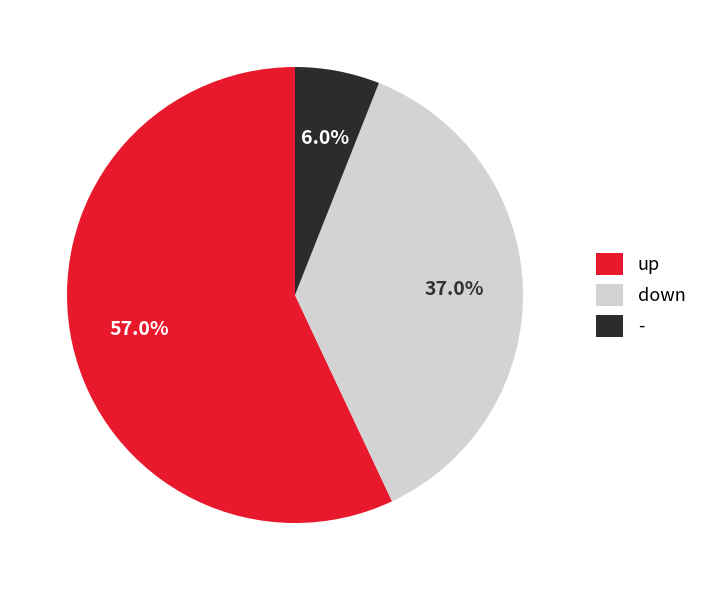

Count the number of slices in the pie.

3